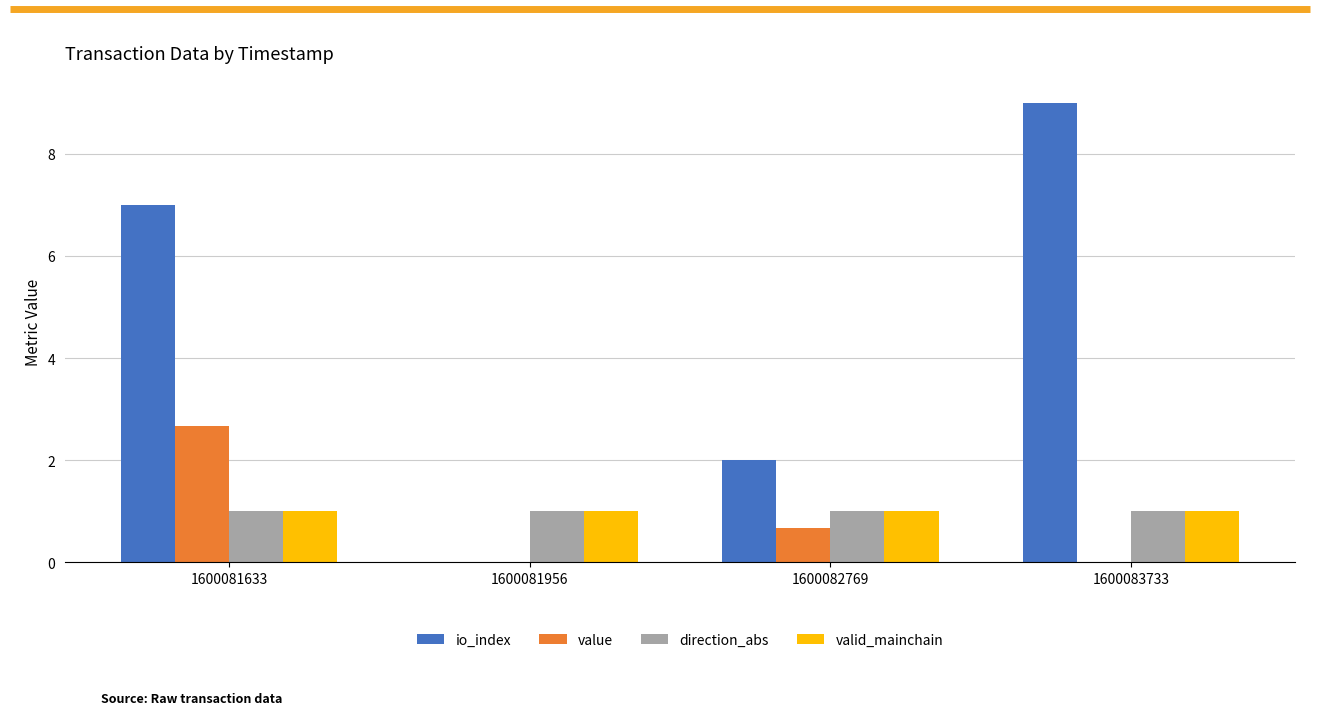

What is the maximum value for valid_mainchain?

1.0